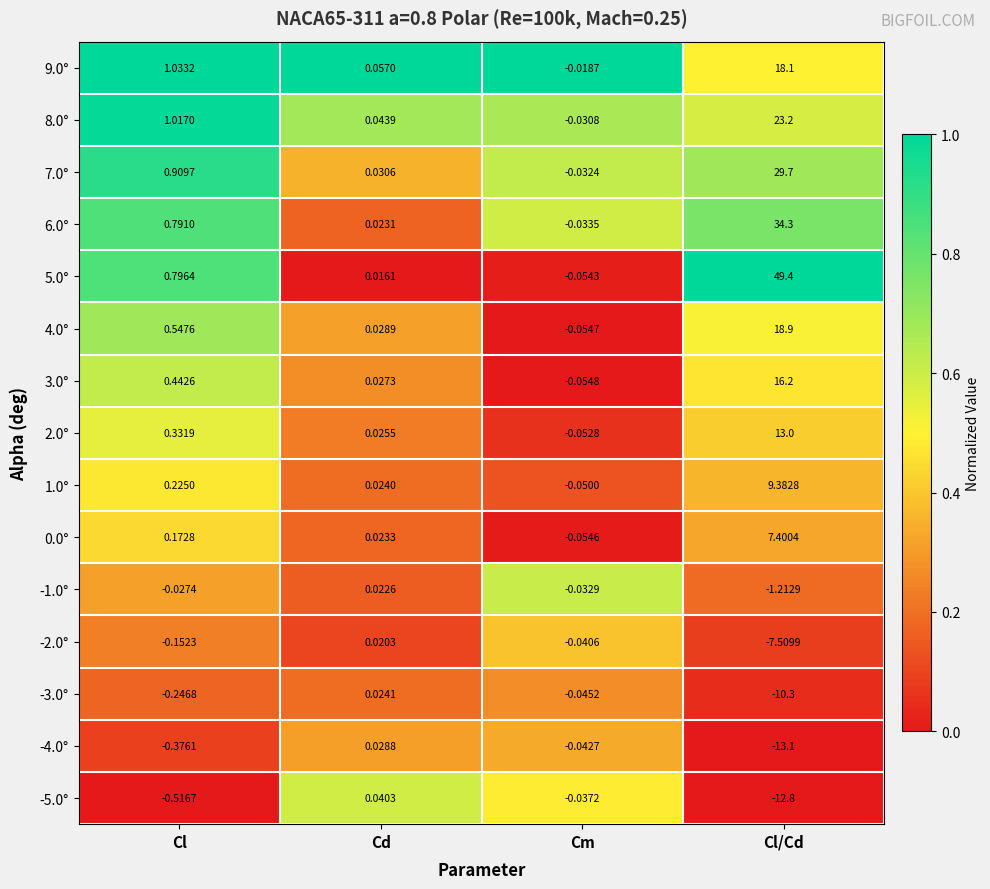

Is the value of 6.0° at Cm greater than the value of -4.0° at Cm?

Yes